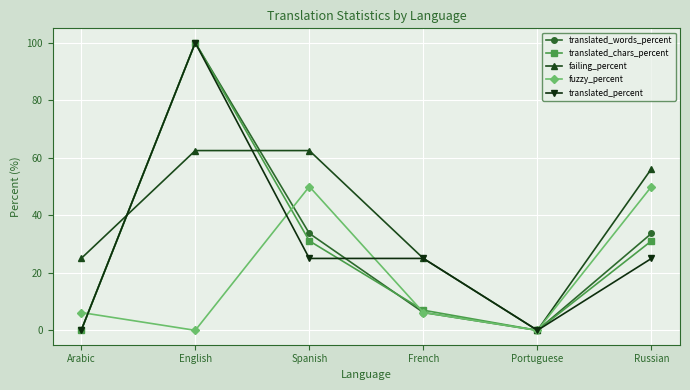

How many fuzzy_percent values are between 0 and 50?

6